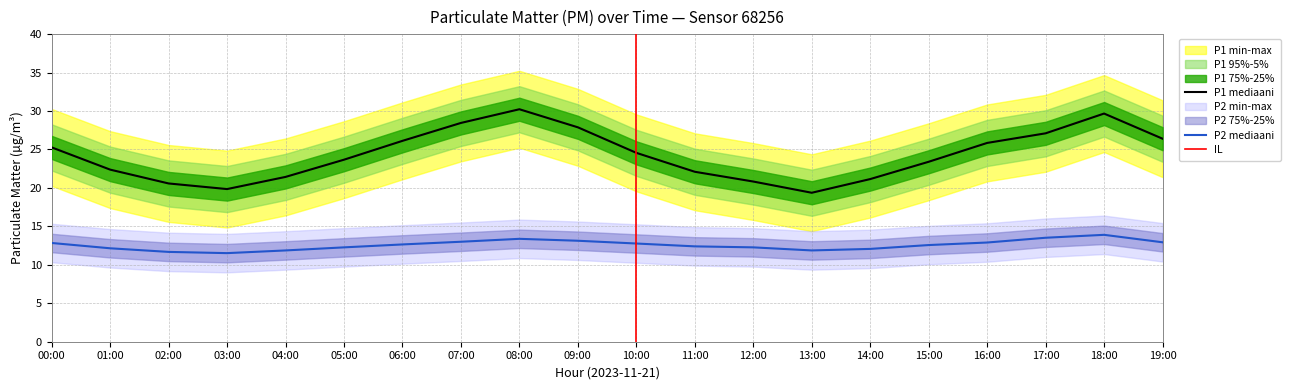

What is the total value across all series at 08:00?

43.6